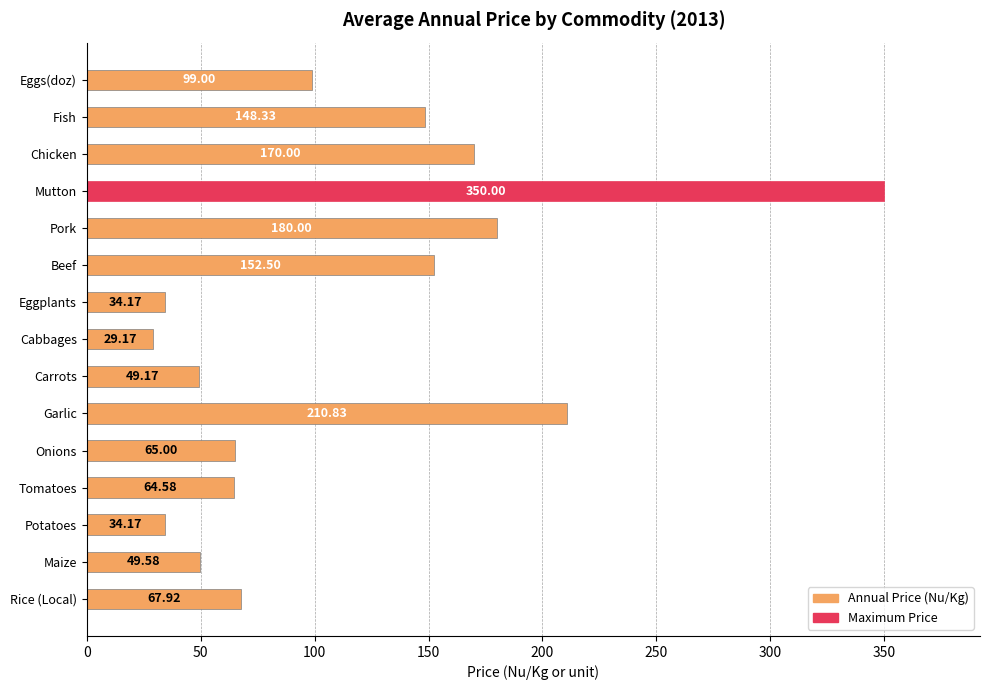

Are the bars horizontal?

Yes